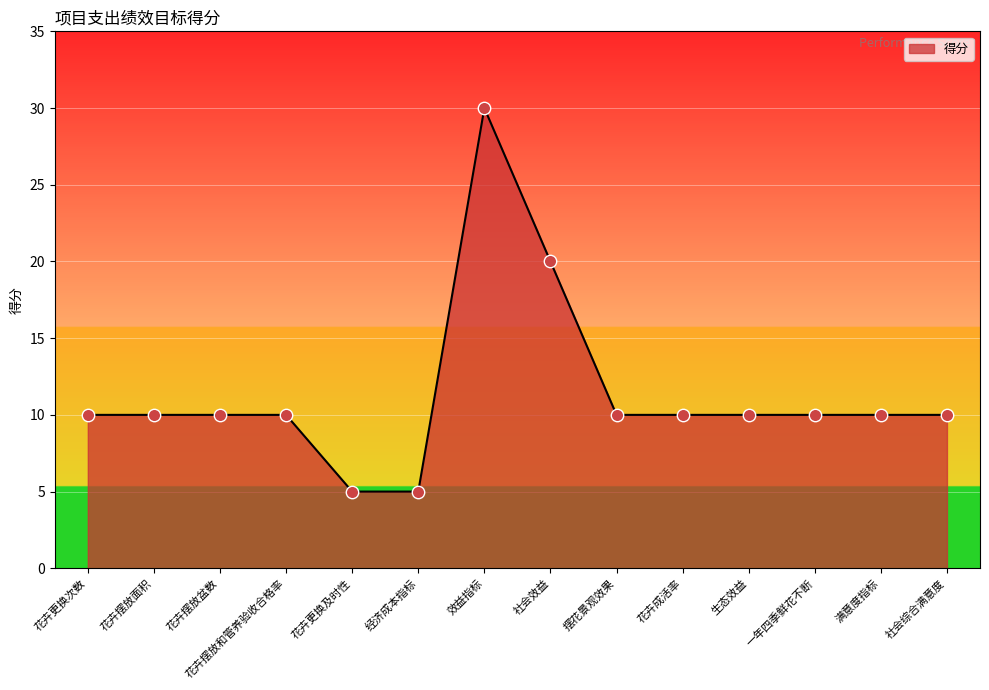

Approximately how many times larger is the value at 社会效益 compared to 花卉更换及时性?

4.0